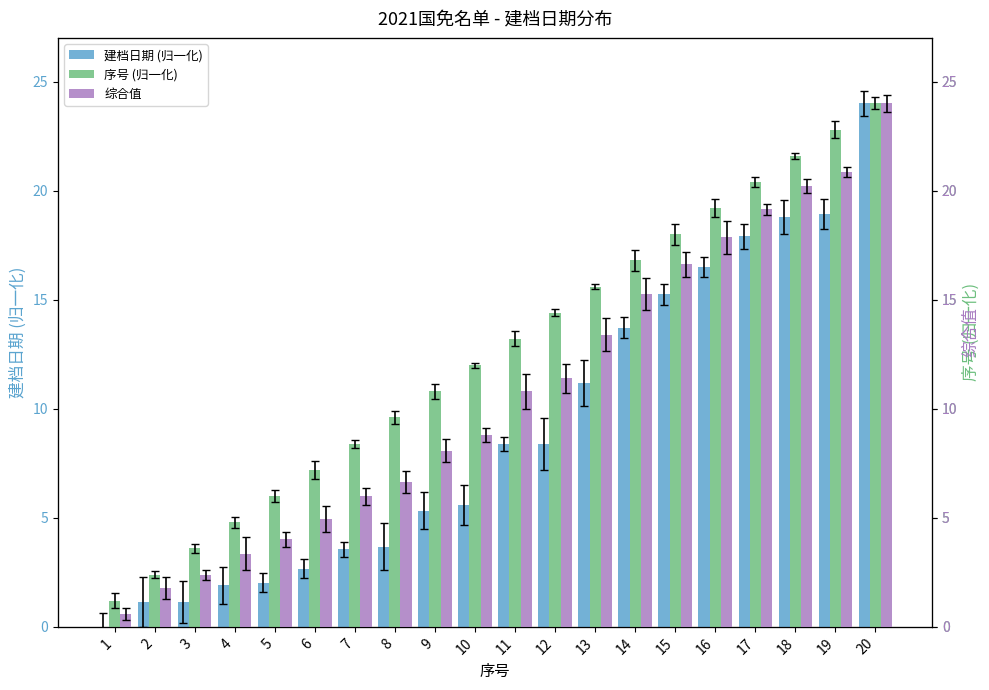

Where does the 综合值 series first go above 10?

11